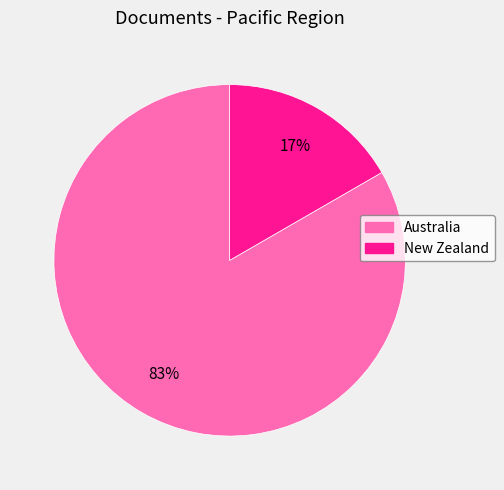

Do Australia and New Zealand together represent more than half of the pie?

Yes